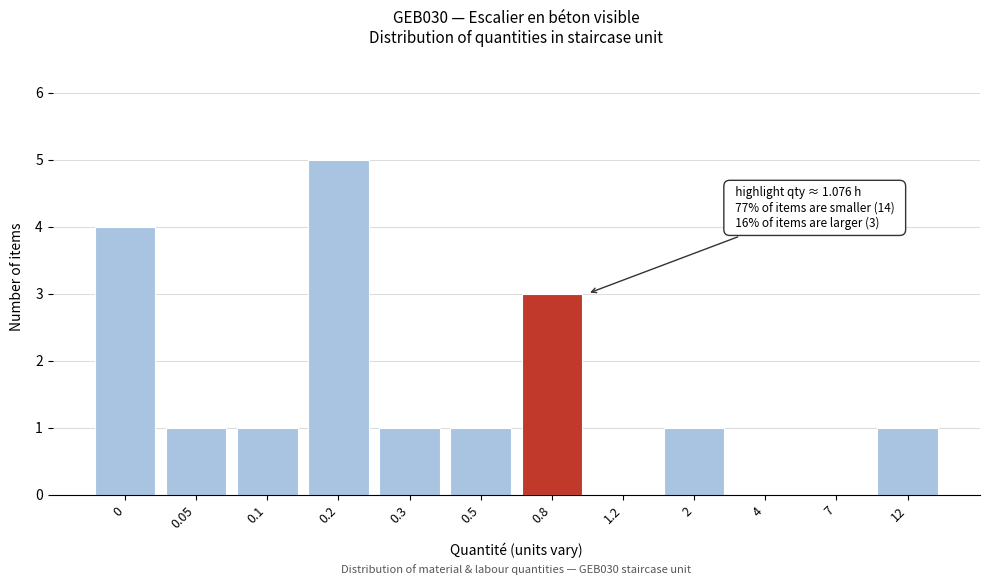

Reading left to right, list all the values displayed in this chart.

0=4	0.05=1	0.1=1	0.2=5	0.3=1	0.5=1	0.8=3	1.2=0	2=1	4=0	7=0	12=1